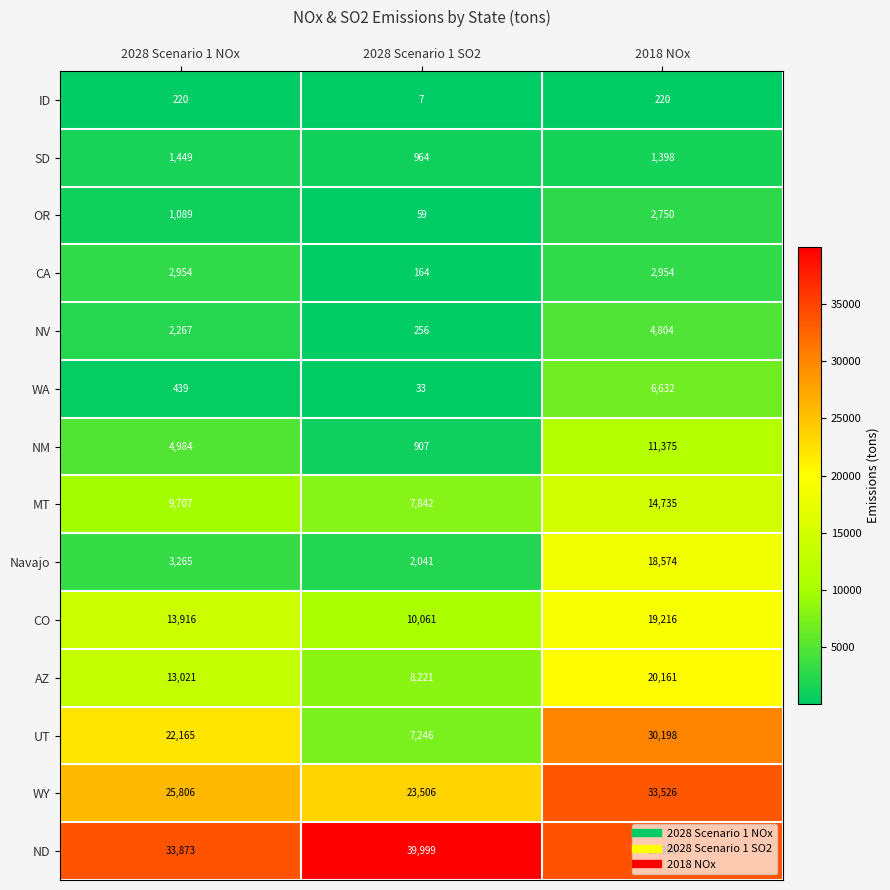

Count the UT values in the range 7246 to 30198.

3